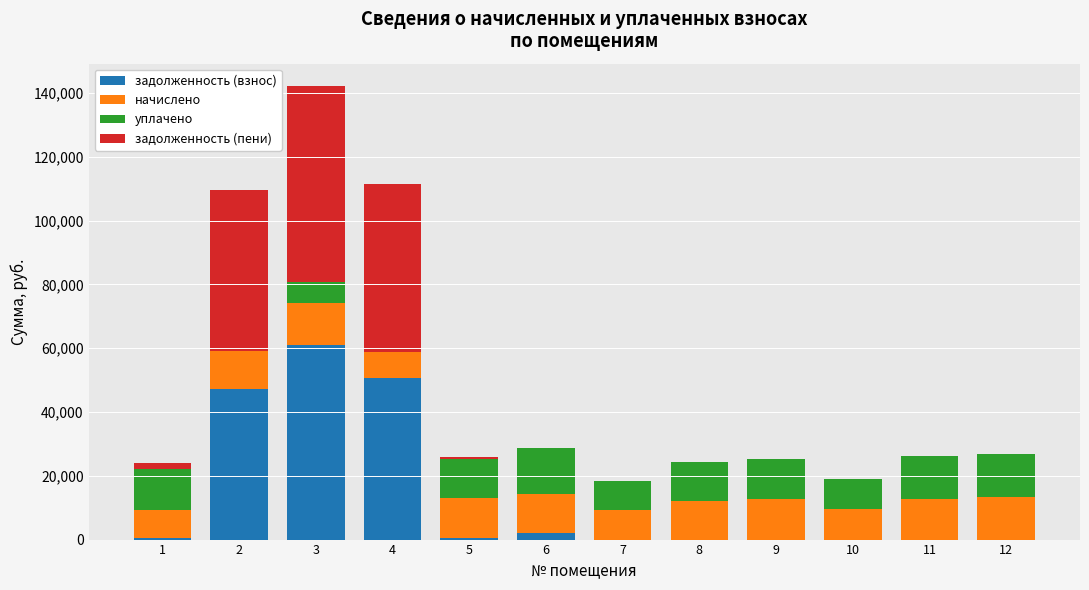

What is the highest value of the задолженность (взнос) series?

61110.0